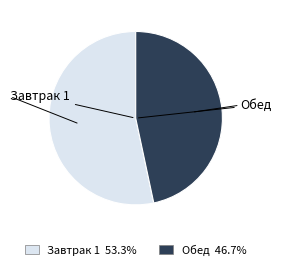

Is it true that Завтрак 1 is 53% of the pie?

True